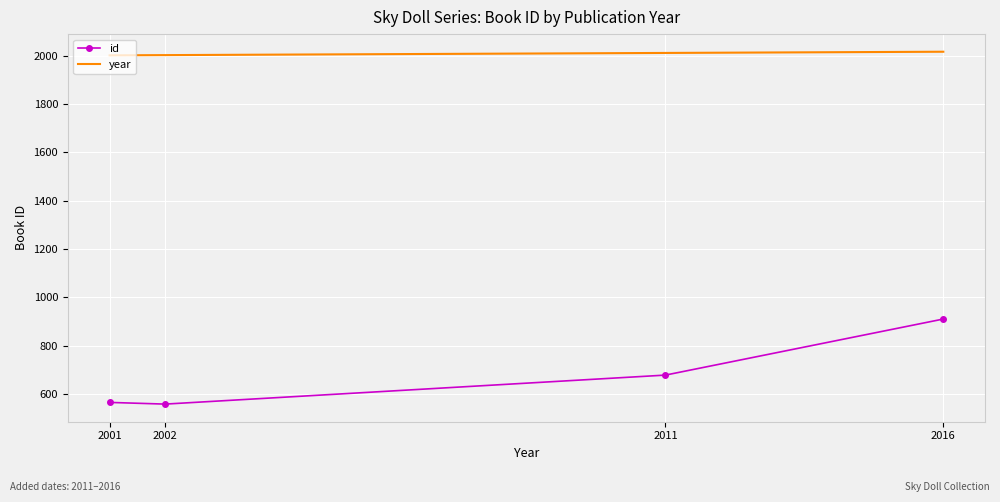

Which series has the widest spread of values?

id